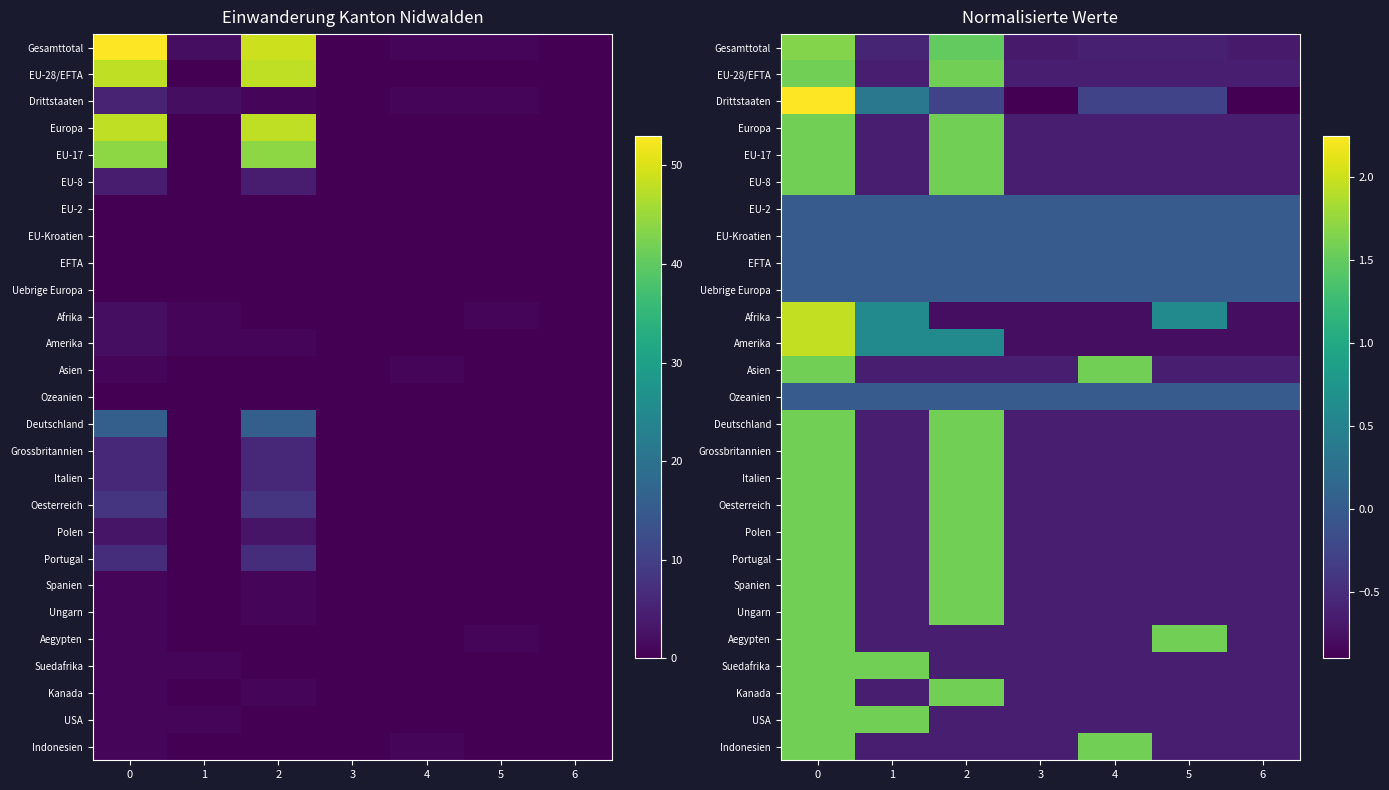

Is it true that EU-8 equals -0.6 at 6?

True